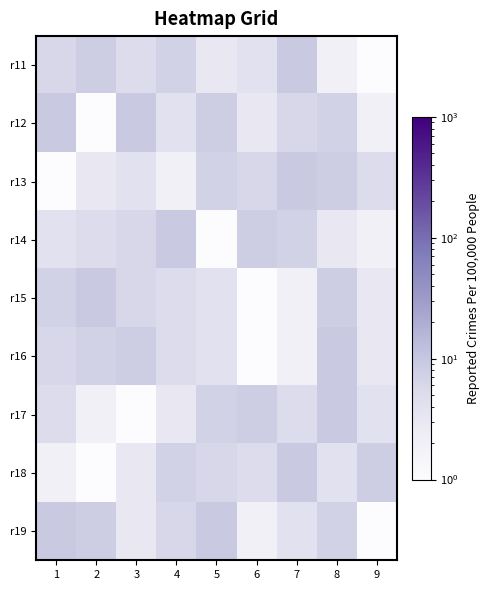

Reading left to right, list all the values displayed in this chart.

r11: 1=6	2=8	3=5	4=7	5=3	6=4	7=9	8=2	9=1
r12: 1=9	2=1	3=9	4=4	5=8	6=3	7=6	8=7	9=2
r13: 1=1	2=3	3=4	4=2	5=7	6=6	7=9	8=8	9=5
r14: 1=4	2=5	3=6	4=9	5=1	6=8	7=7	8=3	9=2
r15: 1=7	2=9	3=6	4=5	5=4	6=1	7=2	8=8	9=3
r16: 1=6	2=7	3=8	4=5	5=4	6=1	7=2	8=9	9=3
r17: 1=5	2=2	3=1	4=3	5=7	6=8	7=5	8=9	9=4
r18: 1=2	2=1	3=3	4=7	5=6	6=5	7=9	8=4	9=8
r19: 1=9	2=8	3=3	4=6	5=9	6=2	7=4	8=7	9=1